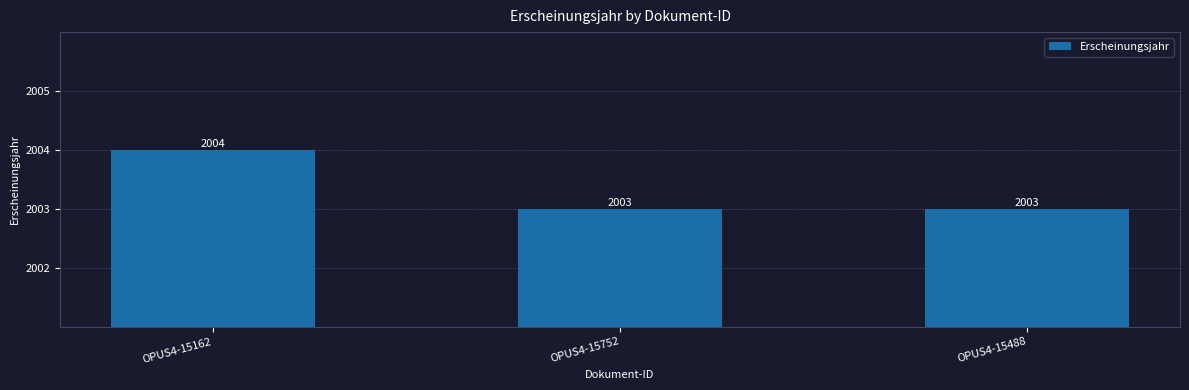

Read the value at OPUS4-15488.

2003